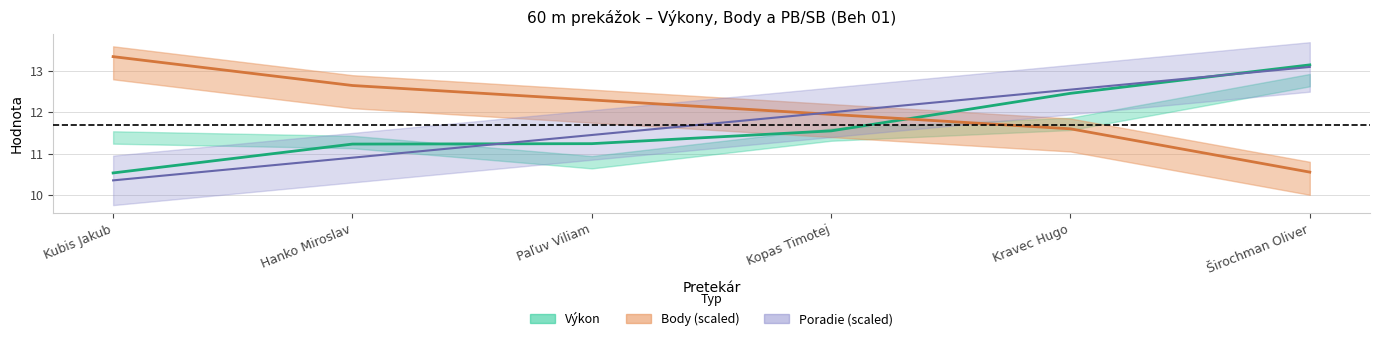

Is it true that Poradie equals 10.9 at Hanko Miroslav?

True